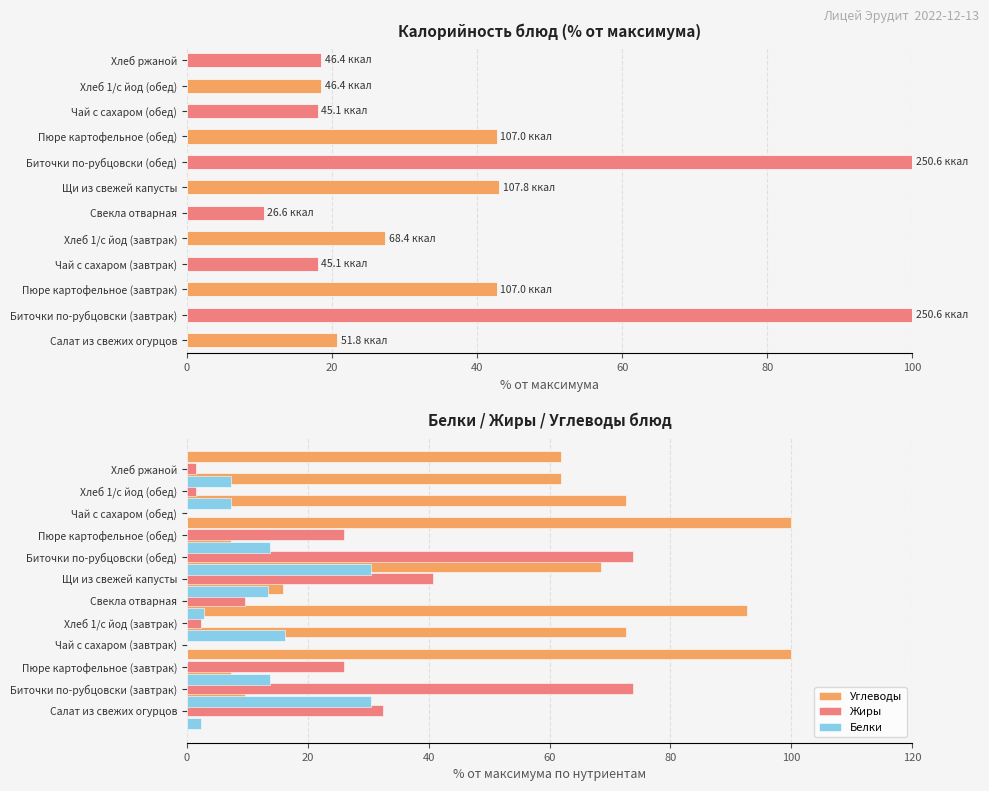

Which series has the largest range (max minus min)?

Углеводы